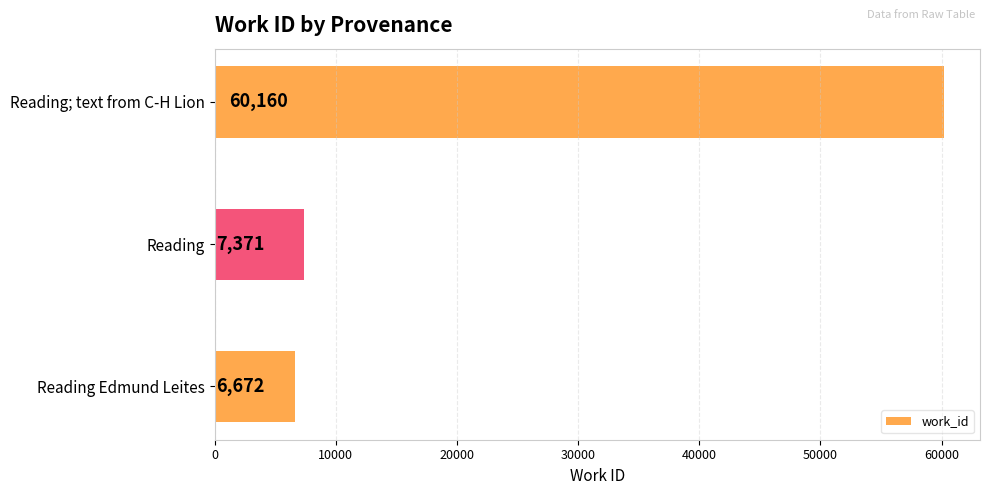

Which has a higher value, Reading; text from C-H Lion or Reading Edmund Leites?

Reading; text from C-H Lion